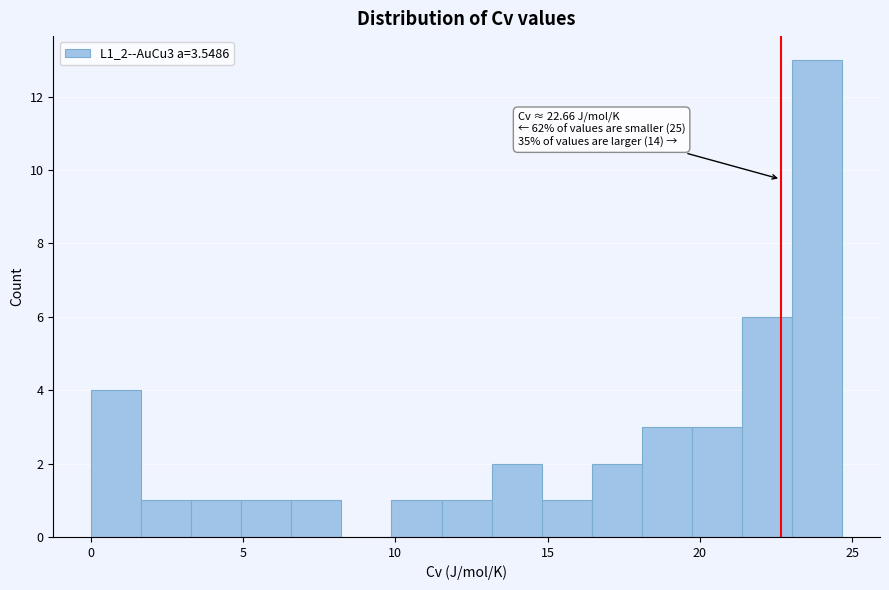

Around what value on the x-axis is the tallest bar? Give the approximate position of its centre, as read against the axis.

24.0